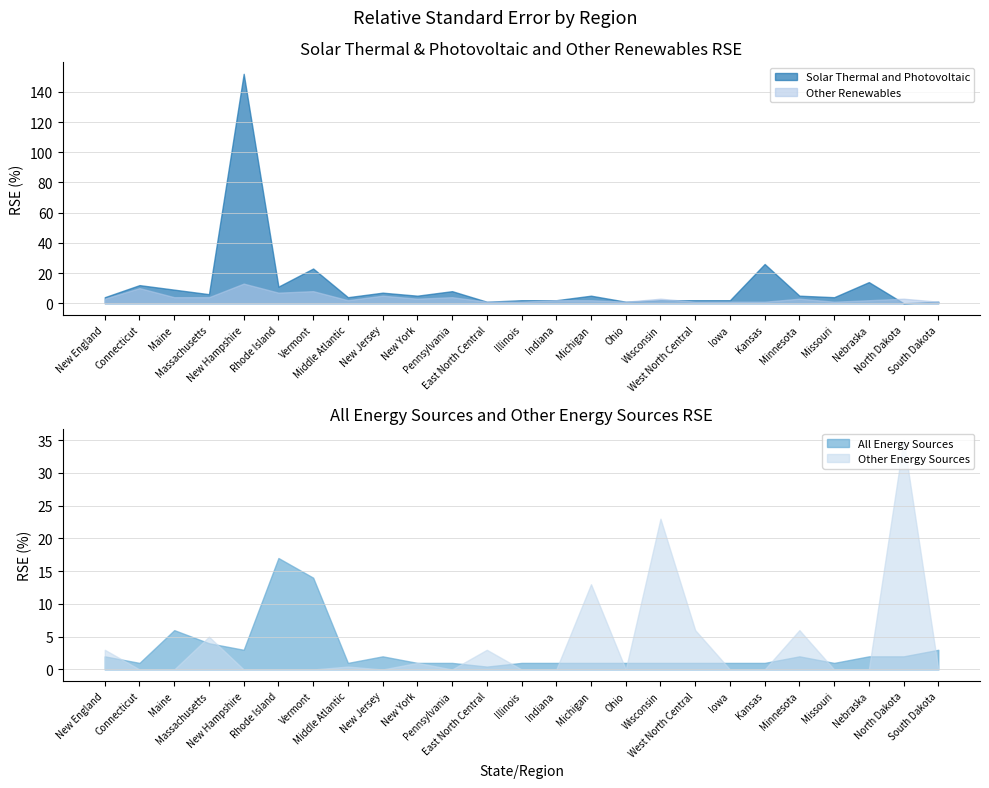

What value does the Solar Thermal and Photovoltaic series have at Indiana?

2